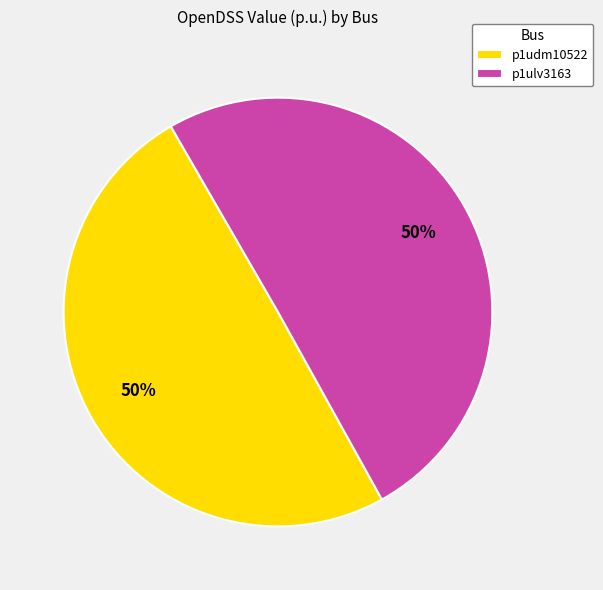

What is the ratio of the value at p1ulv3163 to the value at p1udm10522?

1.0